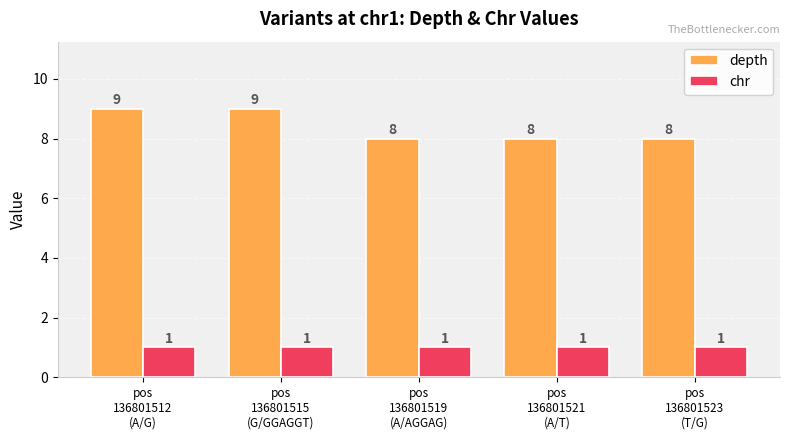

What is the sum of all chr values?

5